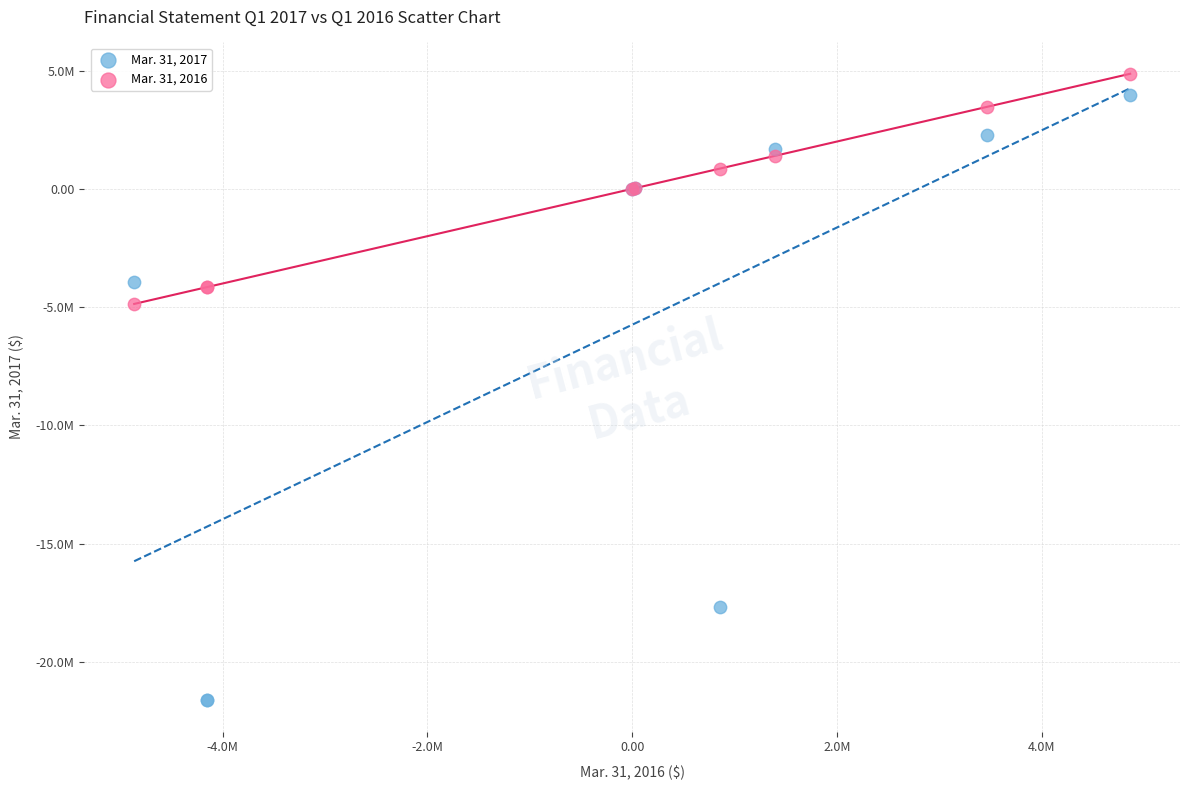

What are all the series names shown in the legend?

Mar. 31, 2017, Mar. 31, 2016